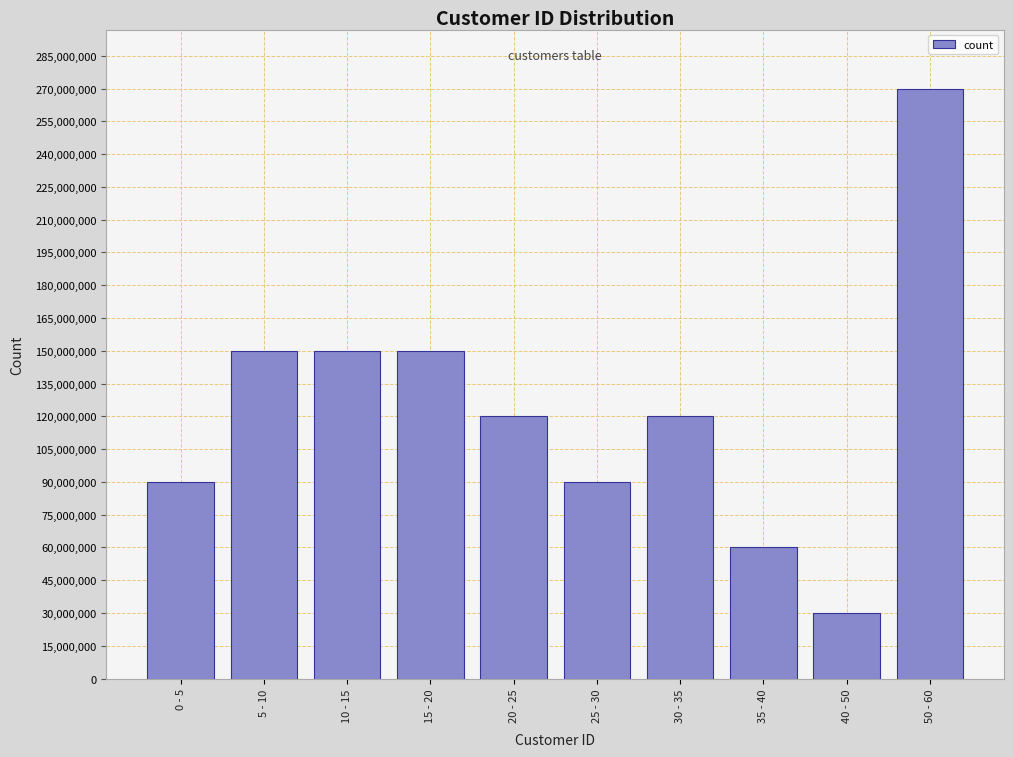

Reading left to right, list all the values displayed in this chart.

90000000	150000000	150000000	150000000	120000000	90000000	120000000	60000000	30000000	270000000